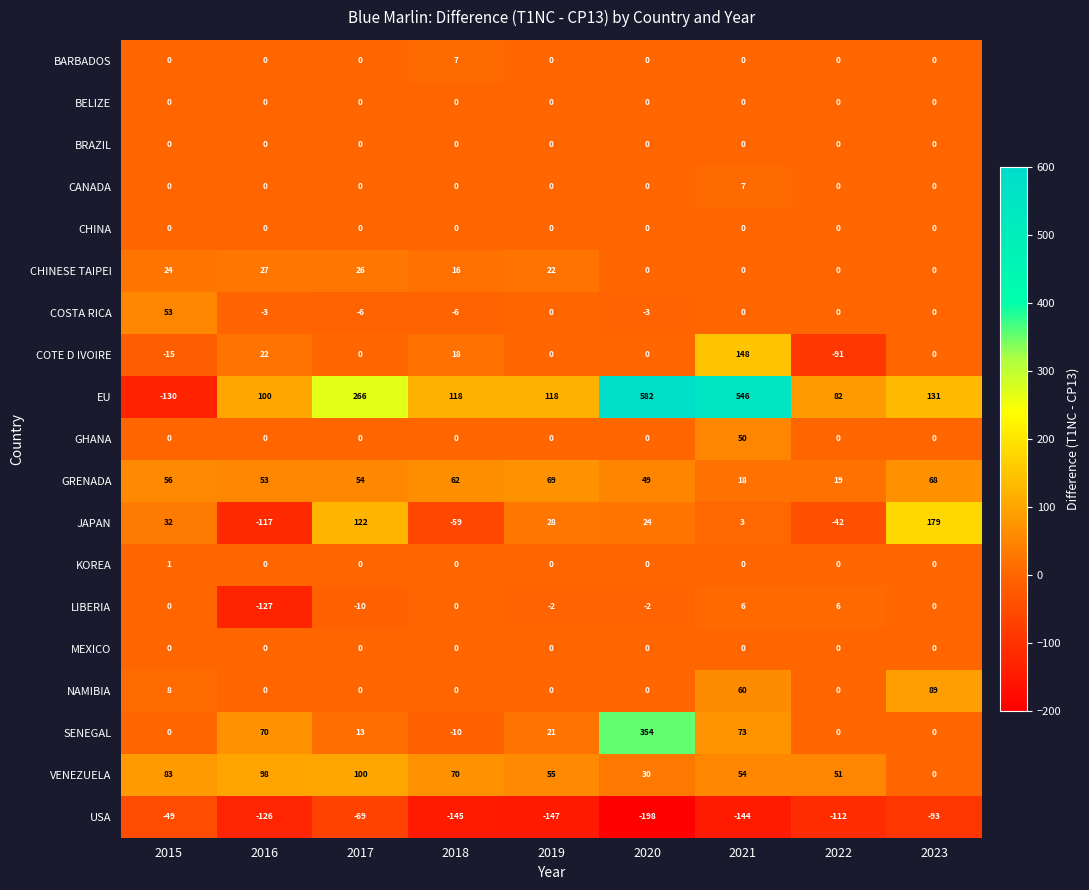

What is the maximum value for JAPAN?

179